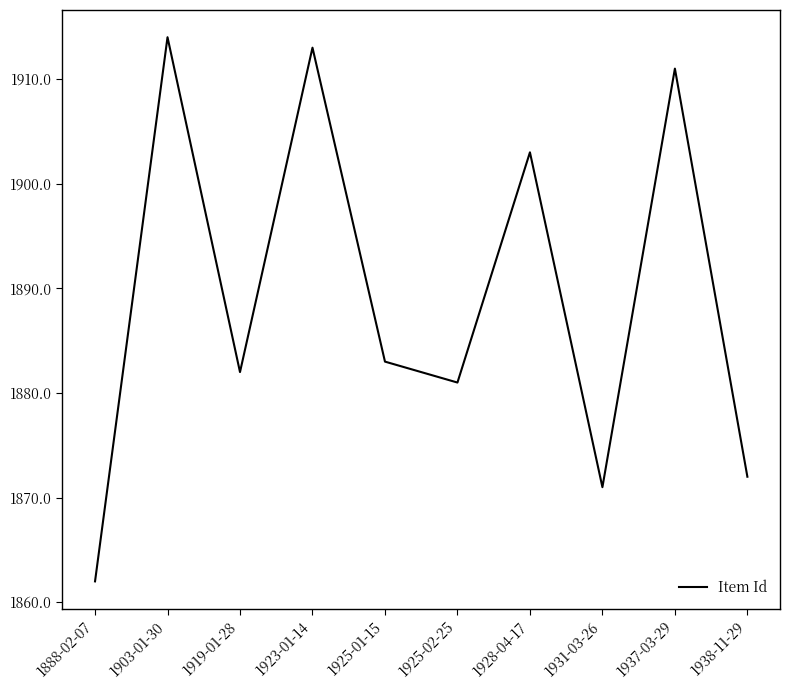

What position from the right is 1938-11-29?

1